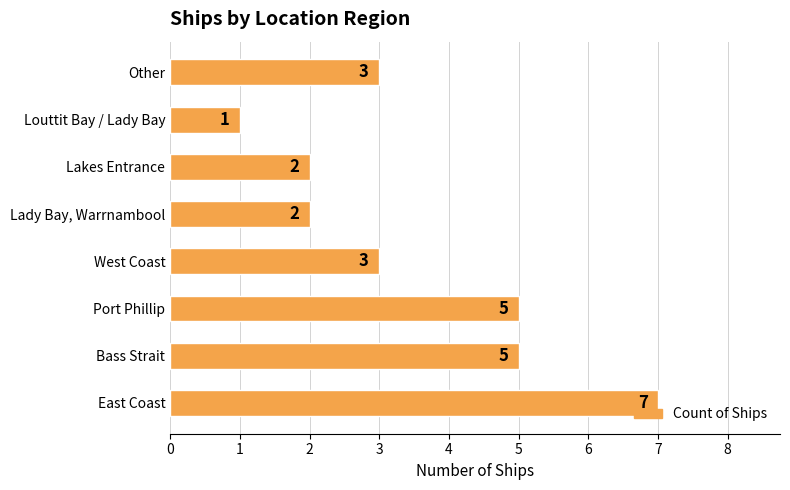

The chart shows a value of 2 at Lakes Entrance. True or false?

True